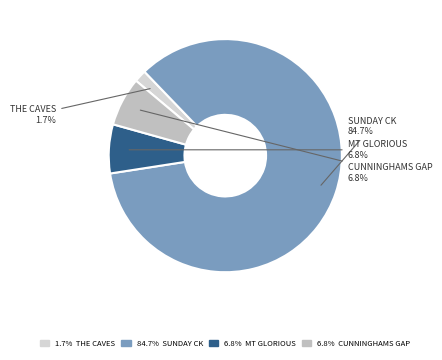

Count the number of slices in the pie.

4